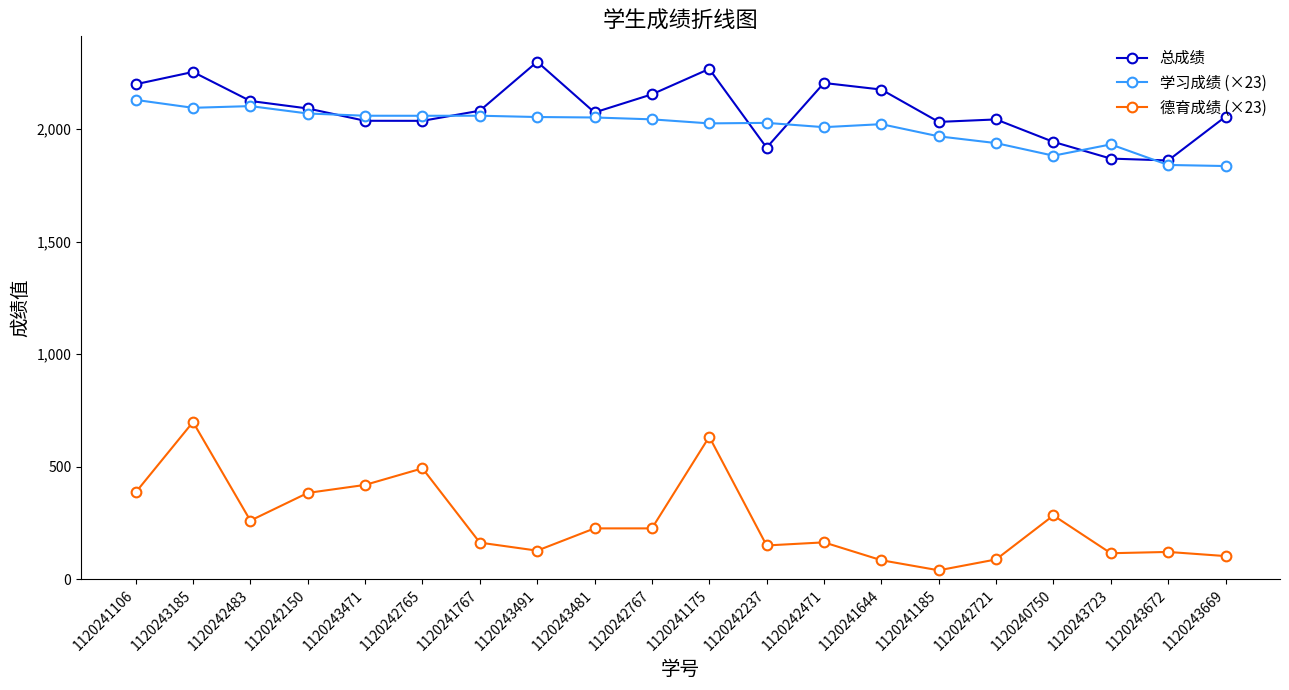

Does the chart display data point markers on the line(s)?

Yes